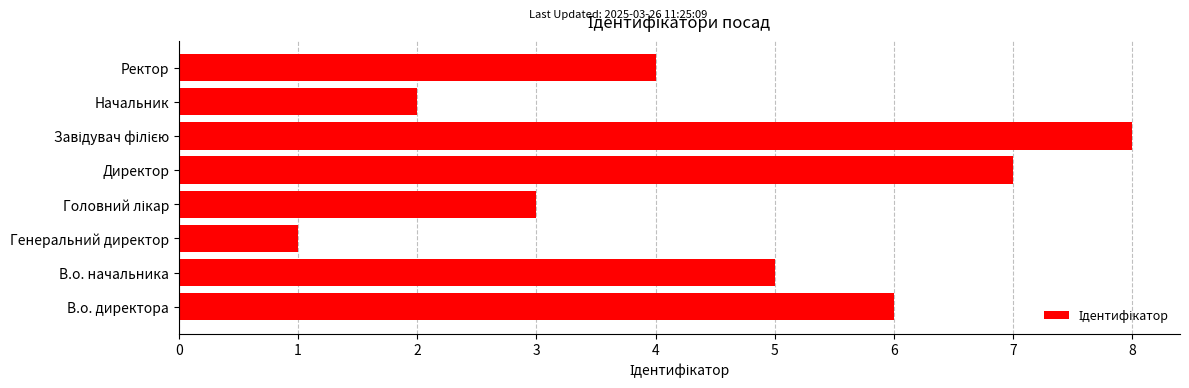

Is it true that the value at В.о. начальника is 5?

True